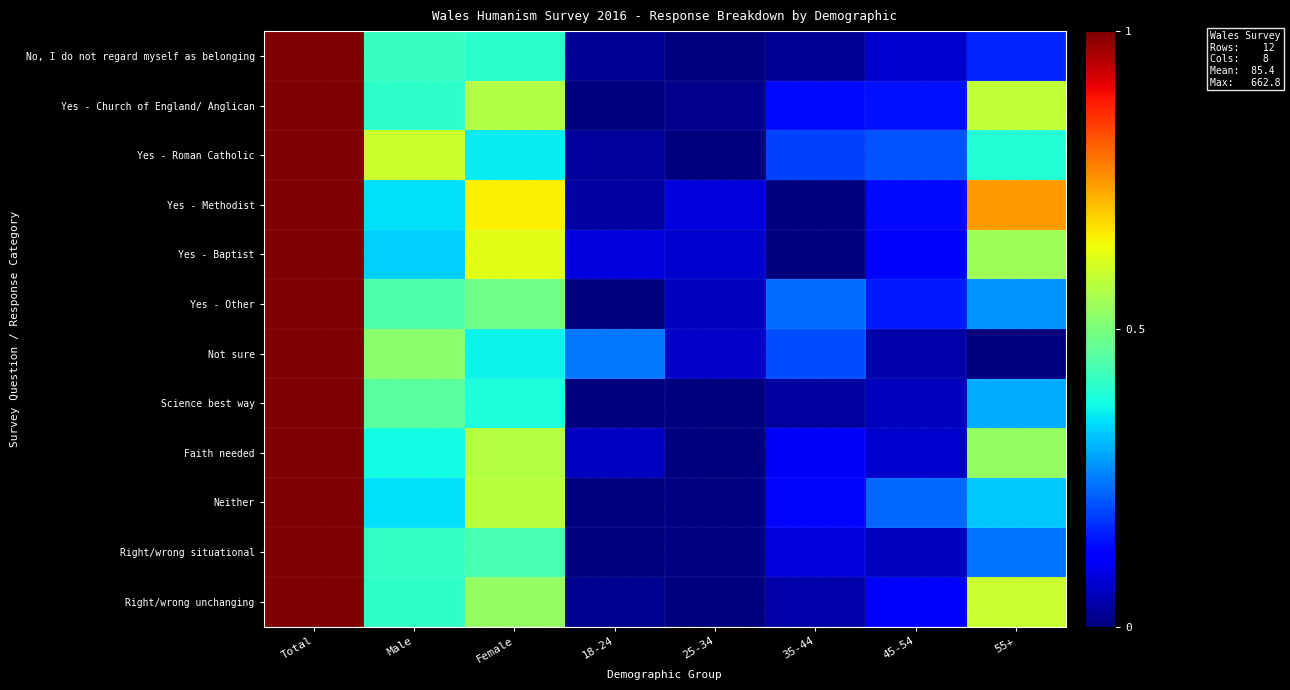

Reading left to right, list all the values displayed in this chart.

No, I do not regard myself as belonging: Total=1.0	Male=0.4	Female=0.4	18-24=0.0	25-34=0.0	35-44=0.0	45-54=0.1	55+=0.2
Yes - Church of England/ Anglican: Total=1.0	Male=0.4	Female=0.6	18-24=0.0	25-34=0.0	35-44=0.1	45-54=0.1	55+=0.6
Yes - Roman Catholic: Total=1.0	Male=0.6	Female=0.4	18-24=0.0	25-34=0.0	35-44=0.2	45-54=0.2	55+=0.4
Yes - Methodist: Total=1.0	Male=0.3	Female=0.7	18-24=0.0	25-34=0.1	35-44=0.0	45-54=0.1	55+=0.7
Yes - Baptist: Total=1.0	Male=0.3	Female=0.6	18-24=0.1	25-34=0.1	35-44=0.0	45-54=0.1	55+=0.5
Yes - Other: Total=1.0	Male=0.4	Female=0.5	18-24=0.0	25-34=0.1	35-44=0.2	45-54=0.2	55+=0.3
Not sure: Total=1.0	Male=0.5	Female=0.4	18-24=0.2	25-34=0.1	35-44=0.2	45-54=0.0	55+=0.0
Science best way: Total=1.0	Male=0.5	Female=0.4	18-24=0.0	25-34=0.0	35-44=0.0	45-54=0.1	55+=0.3
Faith needed: Total=1.0	Male=0.4	Female=0.6	18-24=0.1	25-34=0.0	35-44=0.1	45-54=0.1	55+=0.5
Neither: Total=1.0	Male=0.3	Female=0.6	18-24=0.0	25-34=0.0	35-44=0.1	45-54=0.2	55+=0.3
Right/wrong situational: Total=1.0	Male=0.4	Female=0.4	18-24=0.0	25-34=0.0	35-44=0.1	45-54=0.1	55+=0.2
Right/wrong unchanging: Total=1.0	Male=0.4	Female=0.5	18-24=0.0	25-34=0.0	35-44=0.0	45-54=0.1	55+=0.6